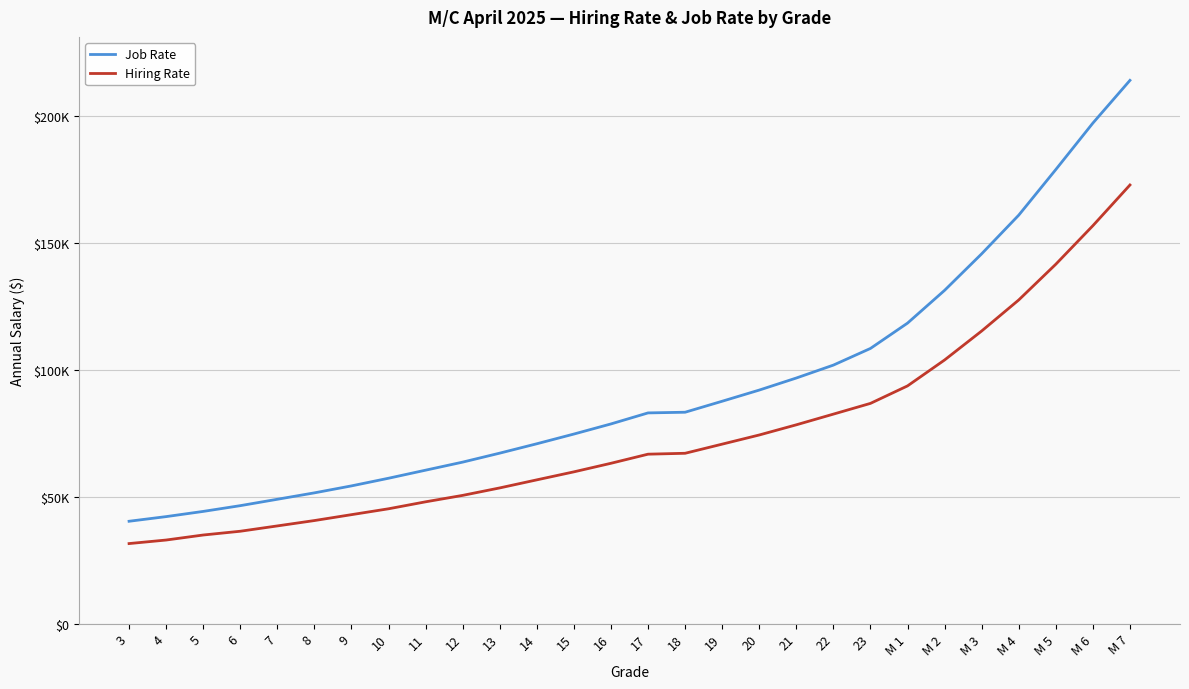

What is the difference between the maximum and minimum values in the Hiring Rate series?

141229